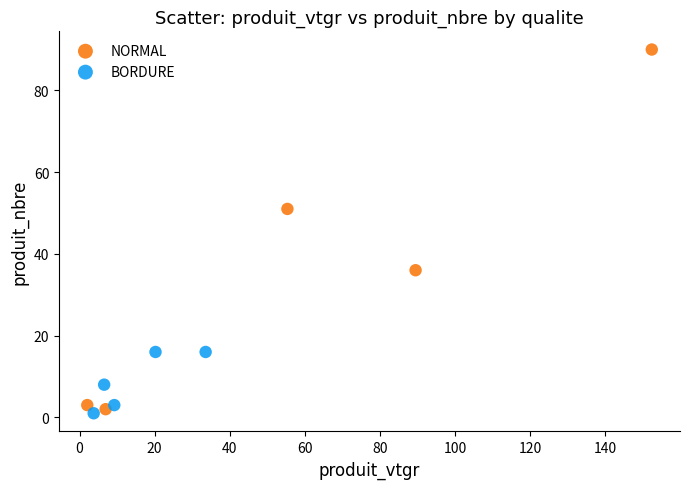

Which series reaches the maximum Y coordinate?

NORMAL